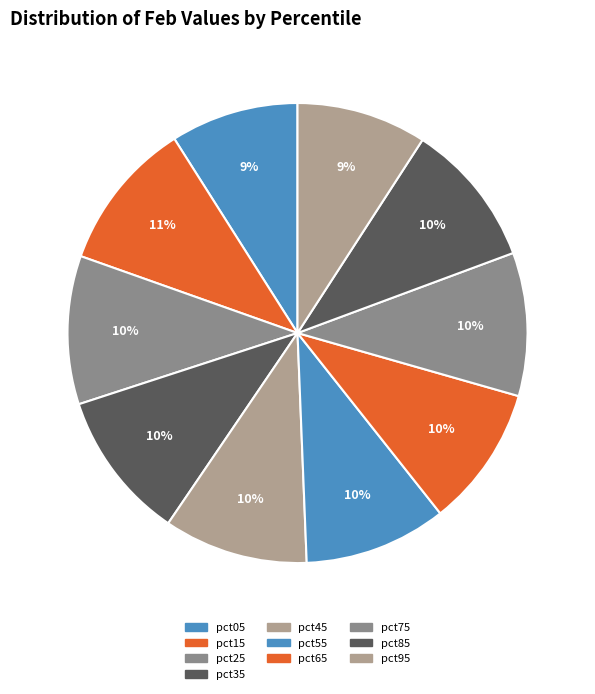

Is there a majority slice in this chart?

No